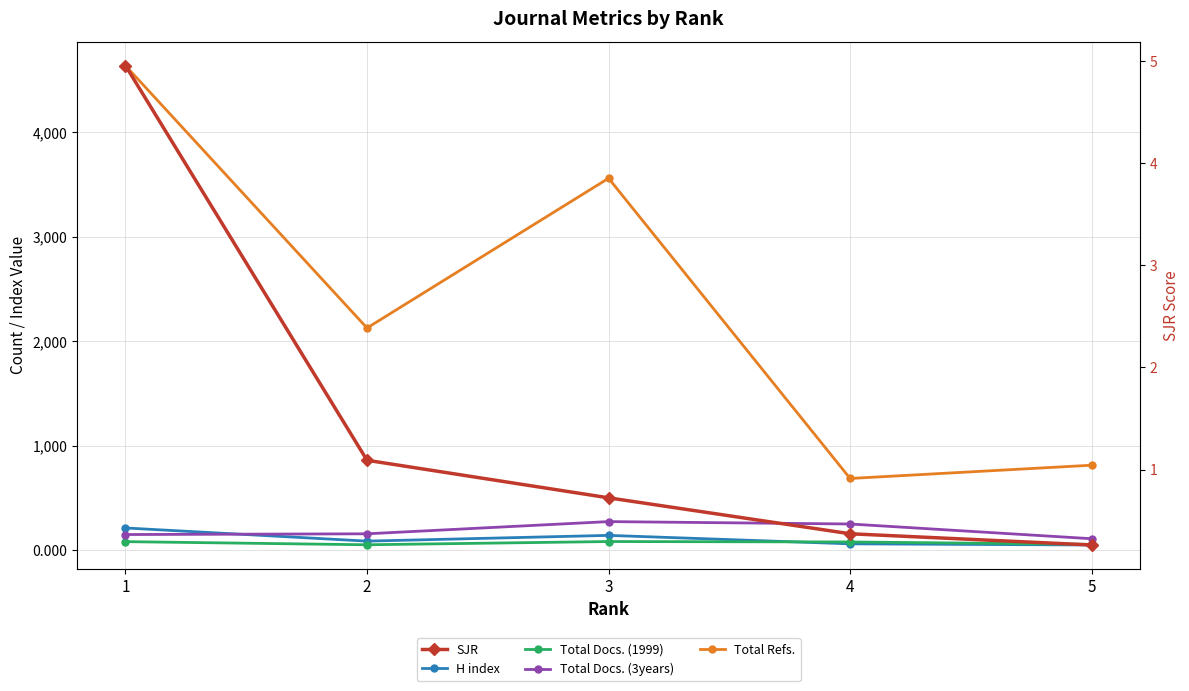

List the labels in order of Total Docs. (1999) value, smallest first.

2, 5, 4, 1, 3